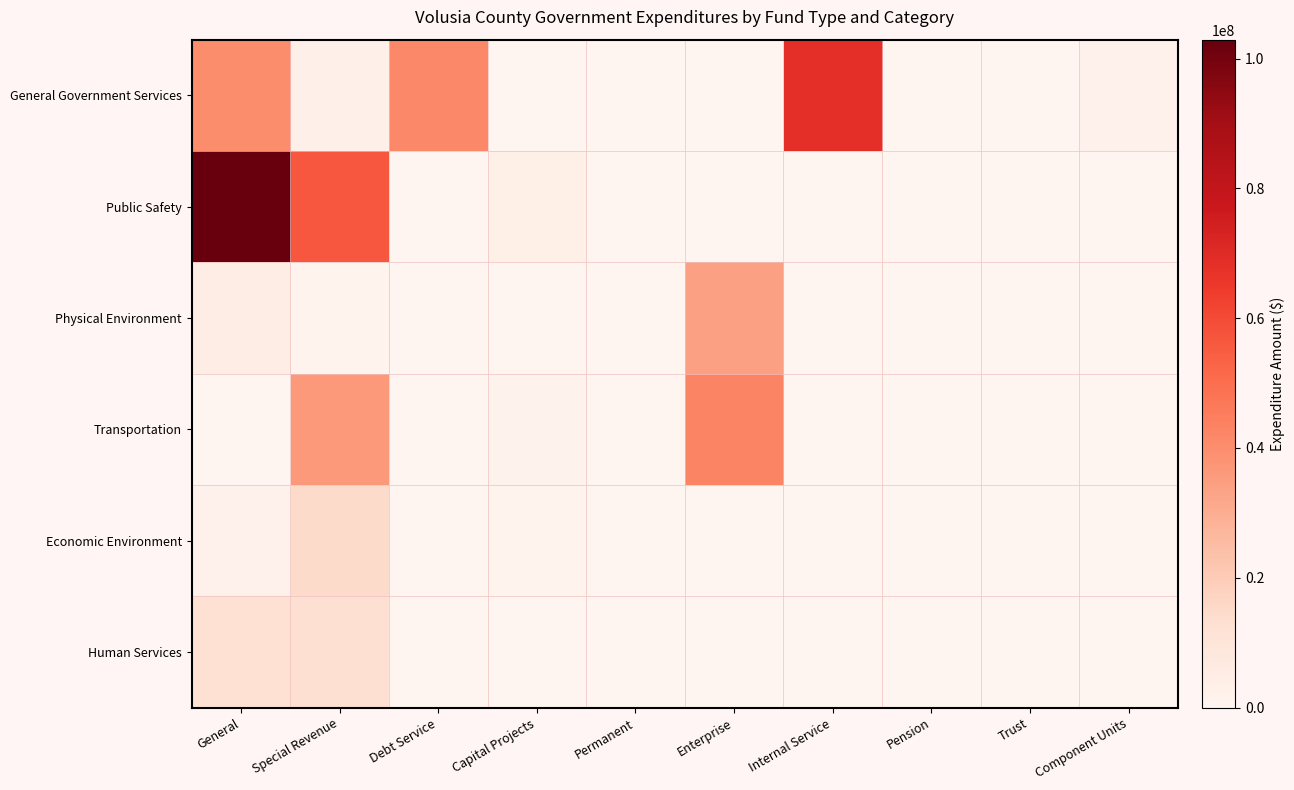

Reading left to right, transcribe all the data shown in this chart.

General Government Services: General=40521824	Special Revenue=3158769	Debt Service=41732309	Capital Projects=236224	Permanent=0	Enterprise=0	Internal Service=68519625	Pension=149380	Trust=0	Component Units=2062233
Public Safety: General=102906246	Special Revenue=56343033	Debt Service=0	Capital Projects=3857075	Permanent=0	Enterprise=0	Internal Service=0	Pension=0	Trust=0	Component Units=0
Physical Environment: General=4743029	Special Revenue=1266618	Debt Service=0	Capital Projects=0	Permanent=0	Enterprise=34083819	Internal Service=0	Pension=0	Trust=0	Component Units=0
Transportation: General=77895	Special Revenue=36405009	Debt Service=0	Capital Projects=1983681	Permanent=0	Enterprise=42936734	Internal Service=0	Pension=0	Trust=0	Component Units=0
Economic Environment: General=2291171	Special Revenue=14762785	Debt Service=0	Capital Projects=1537740	Permanent=0	Enterprise=0	Internal Service=0	Pension=0	Trust=0	Component Units=0
Human Services: General=12273404	Special Revenue=12546014	Debt Service=0	Capital Projects=0	Permanent=0	Enterprise=0	Internal Service=0	Pension=0	Trust=0	Component Units=0